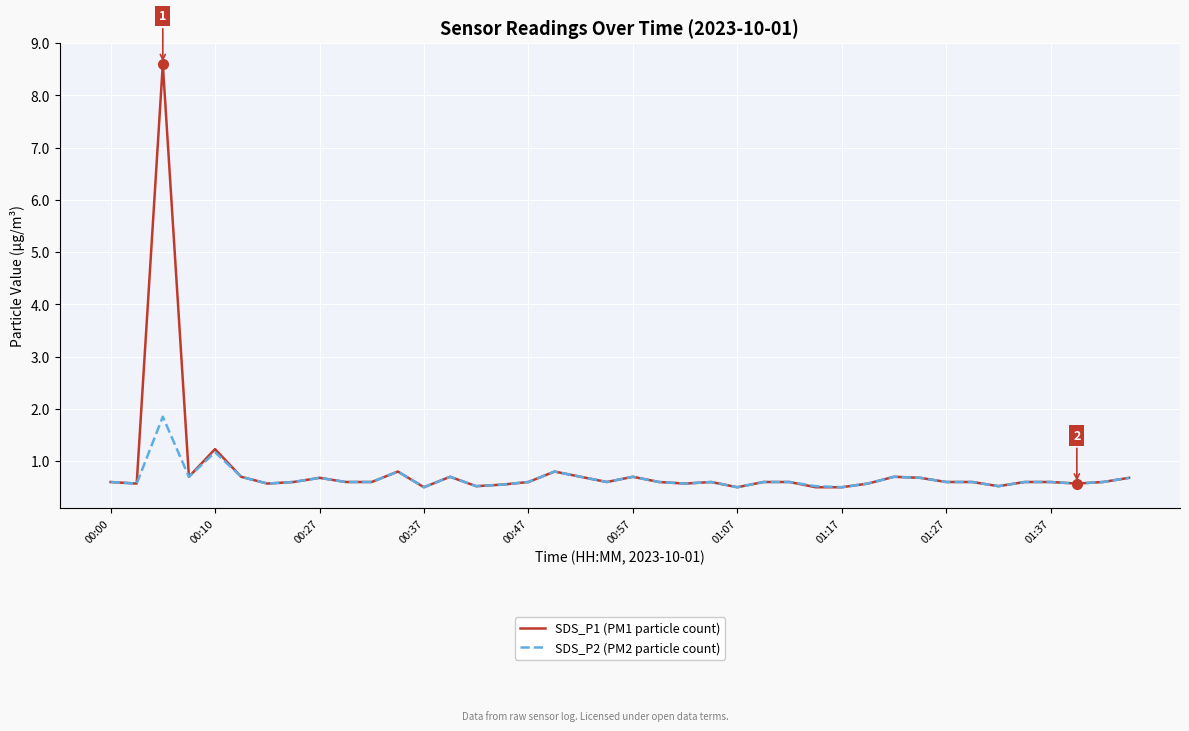

What is the minimum value for SDS_P1 (PM1 particle count)?

0.5